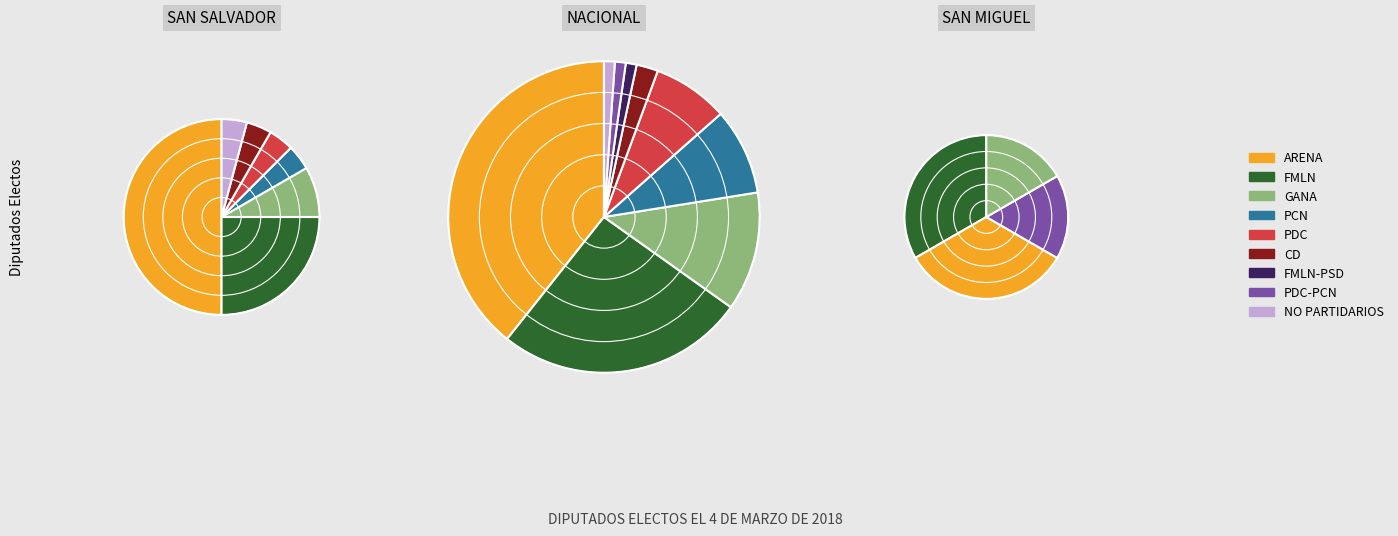

How many slices are in this pie chart?

9